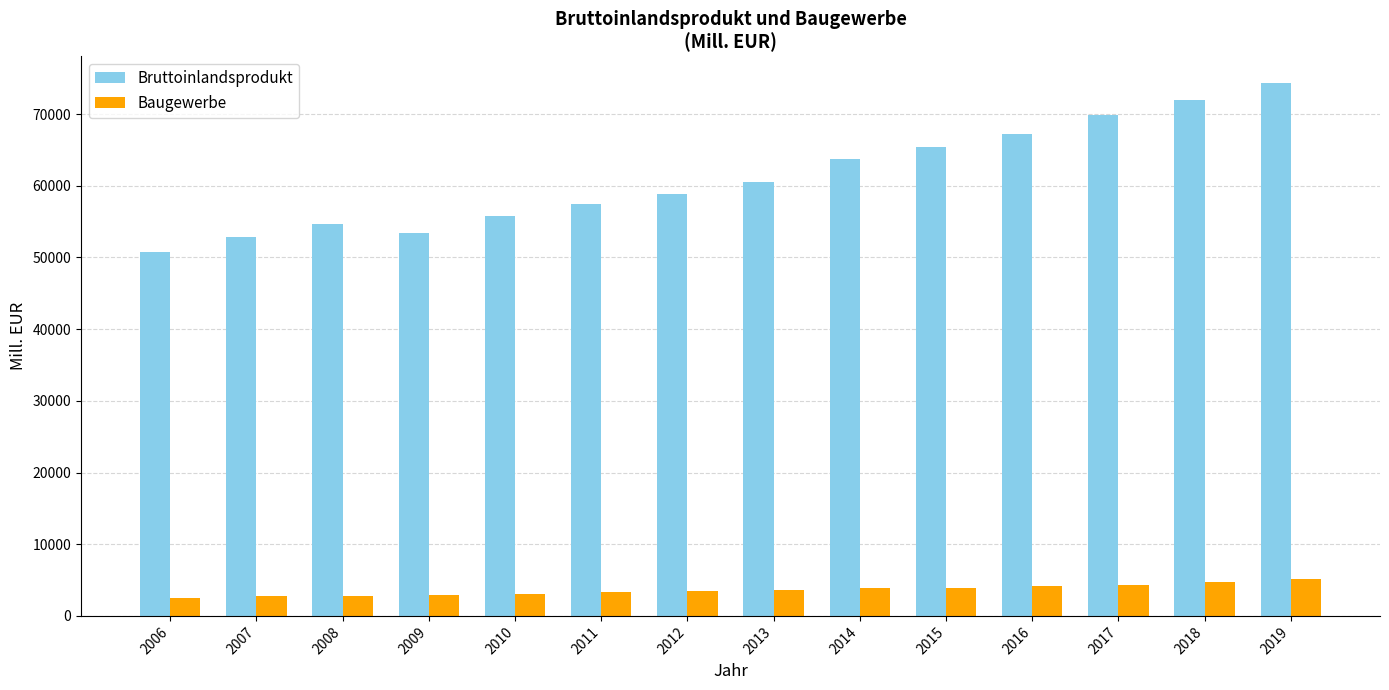

Which series has the largest total across all categories?

Bruttoinlandsprodukt